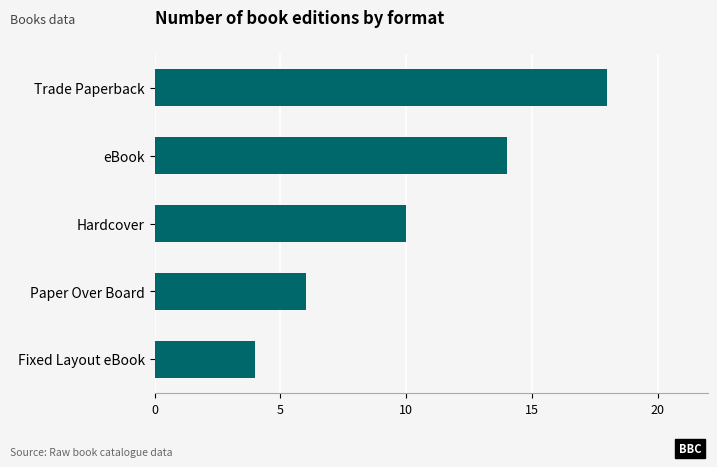

How many bars are there in total?

5